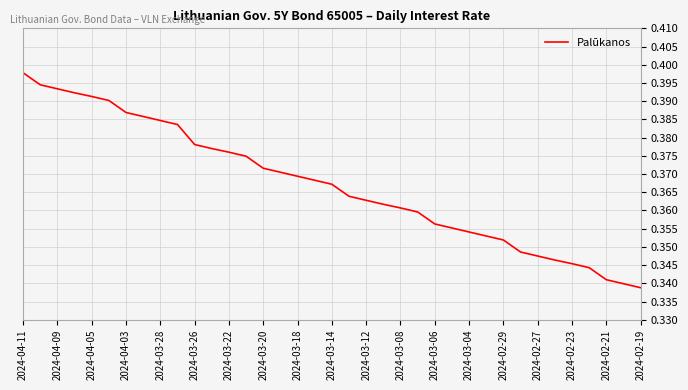

Count the number of categories in the chart.

37